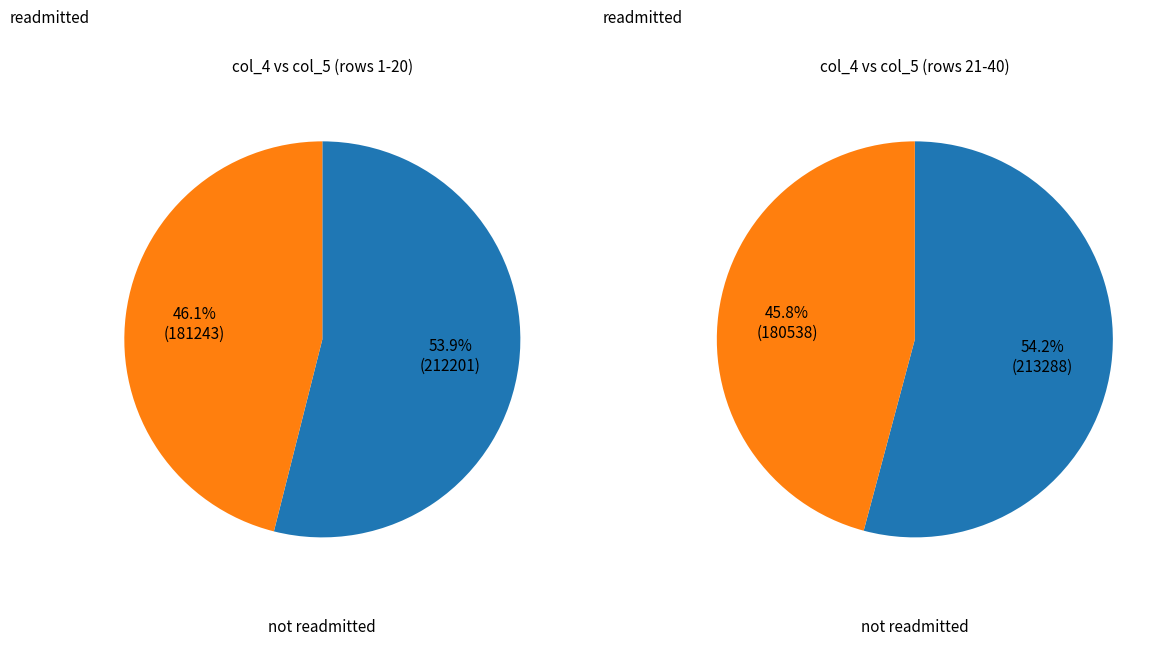

Which series has the widest spread of values?

col_4